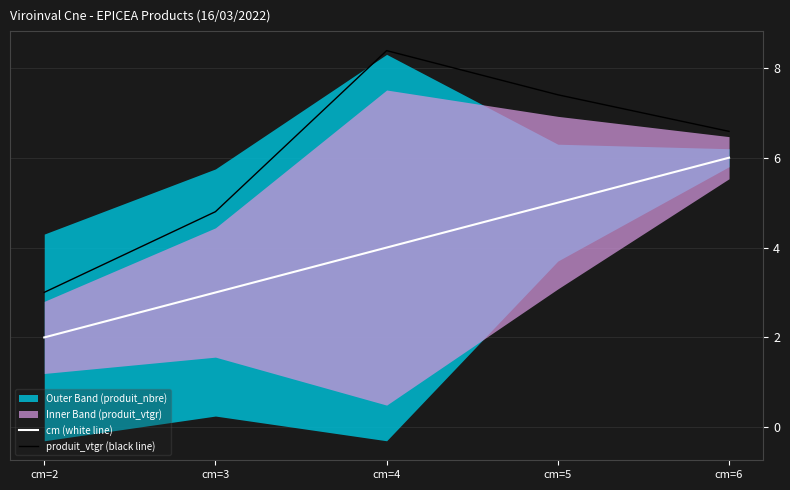

At which category is the sum across all series the highest?

cm=6